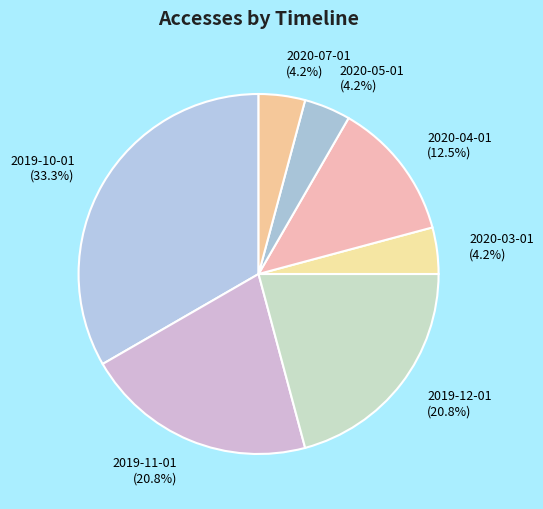

Is it true that 2020-07-01 is 11% of the pie?

False